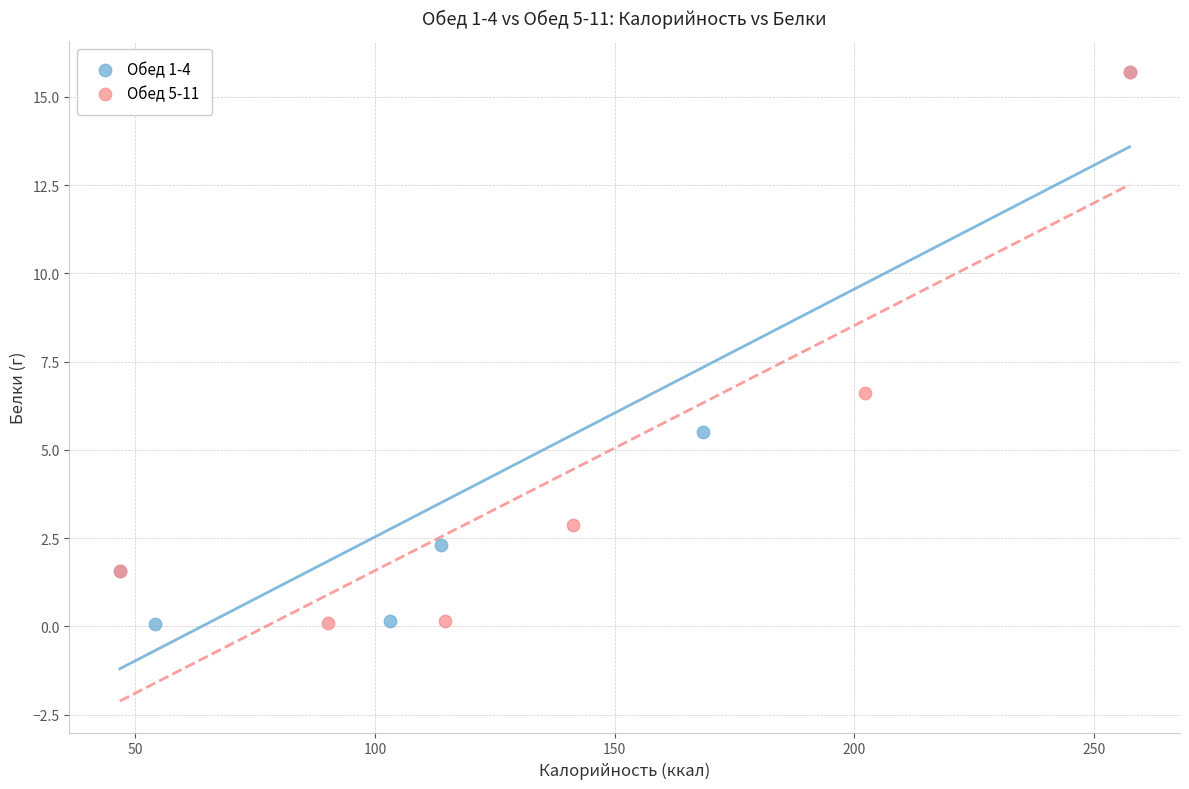

Which series has the largest Y range (max minus min)?

Обед 1-4